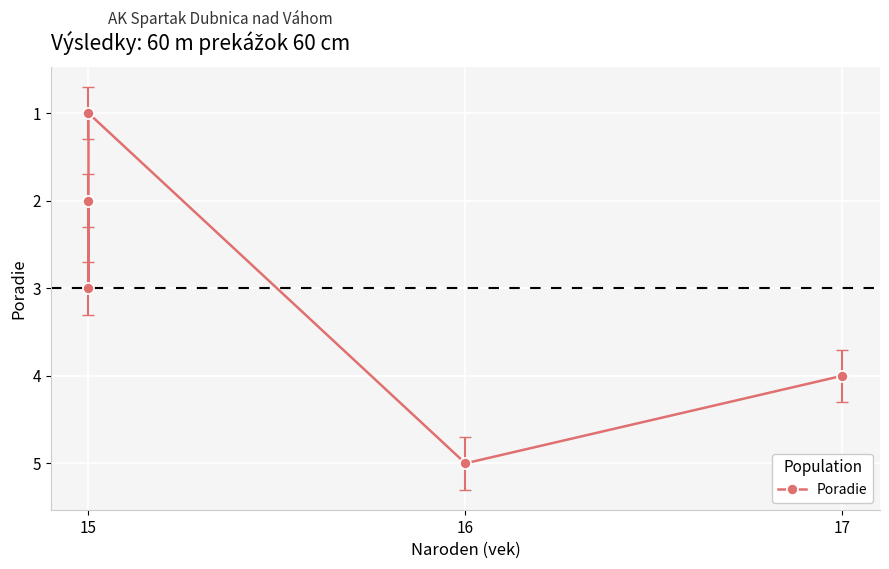

Count the number of data series in this chart.

1